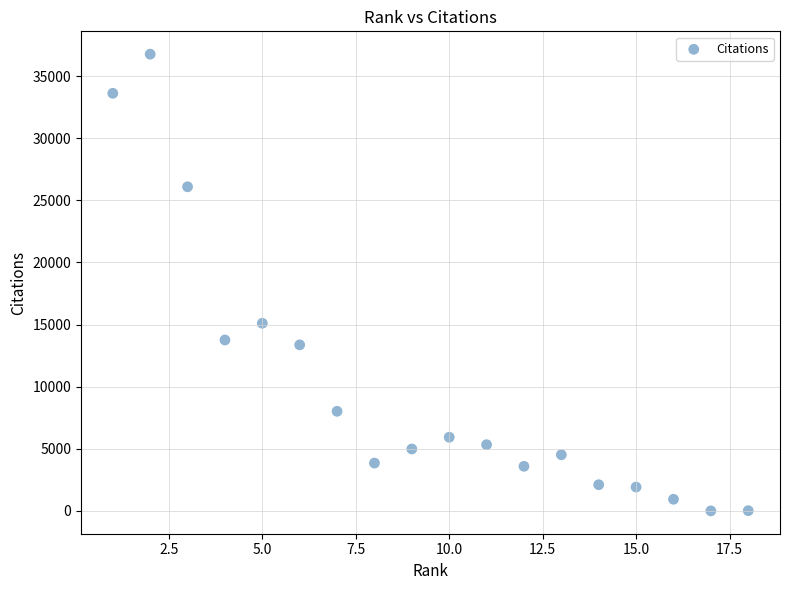

What is the range of X values (max minus min)?

17